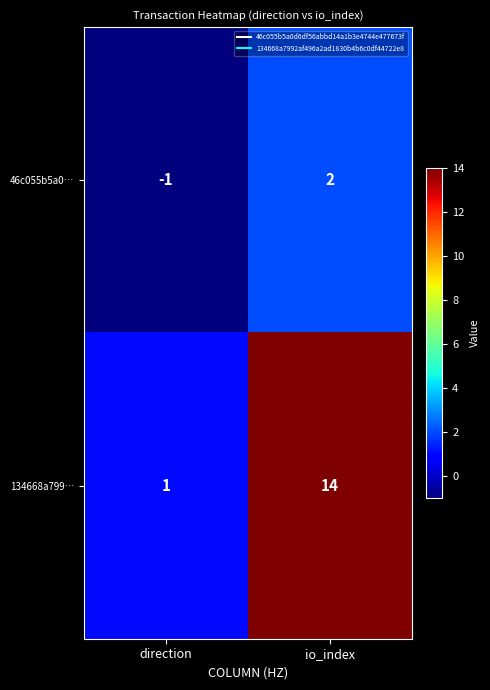

What is the greatest value displayed?

14